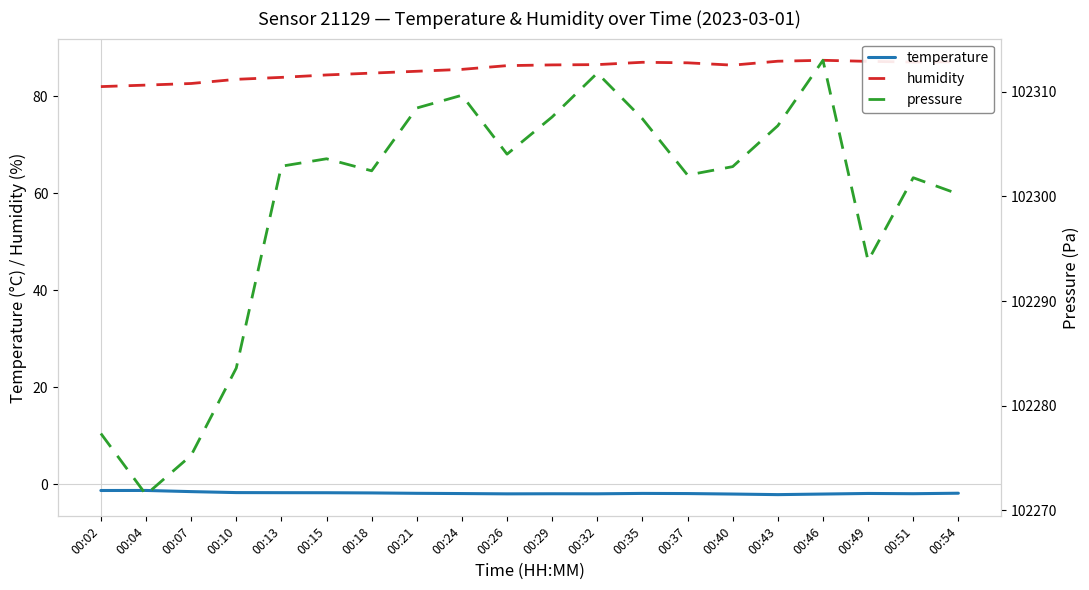

What is the value of the temperature point at the 17th from the left?

-2.0